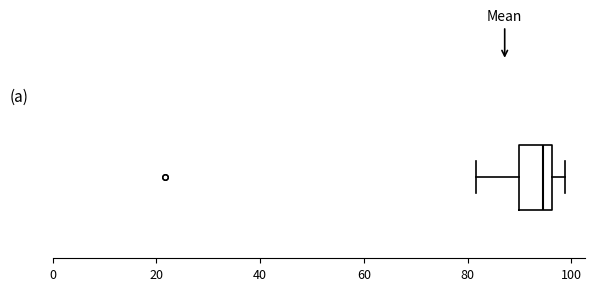

Read this box plot against the x-axis: the position of the median line, the range covered by the box, and the ends of both whiskers. The values are not printed on the chart, so give them approximately, as read against the axis.

median 94, box 90 to 96, whiskers 82 to 98